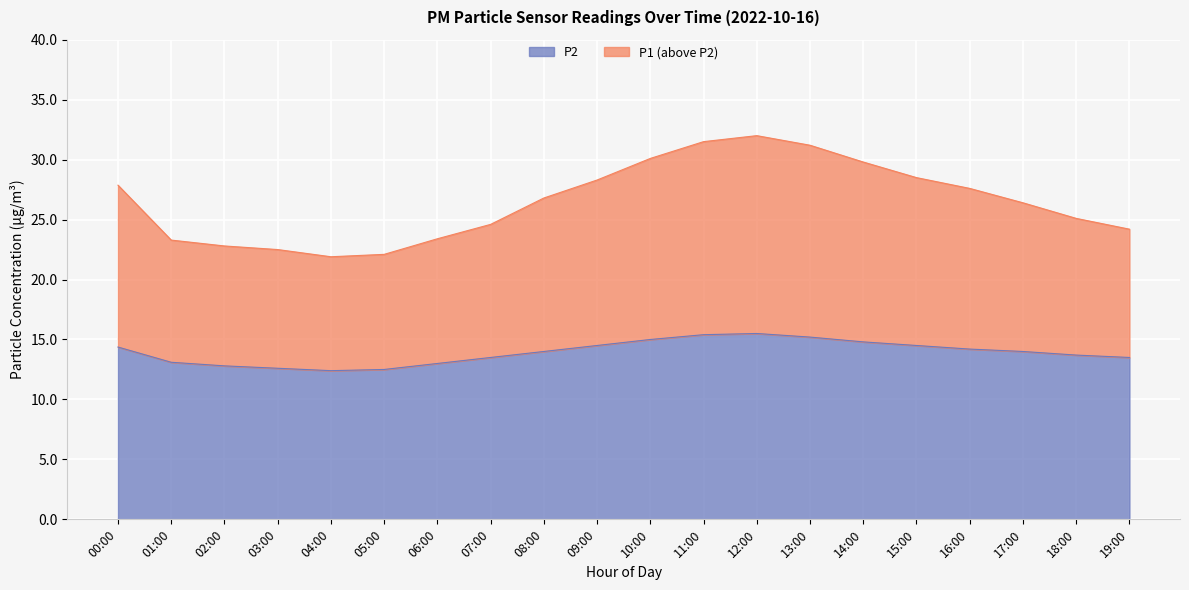

At how many categories does at least one series exceed 31?

3